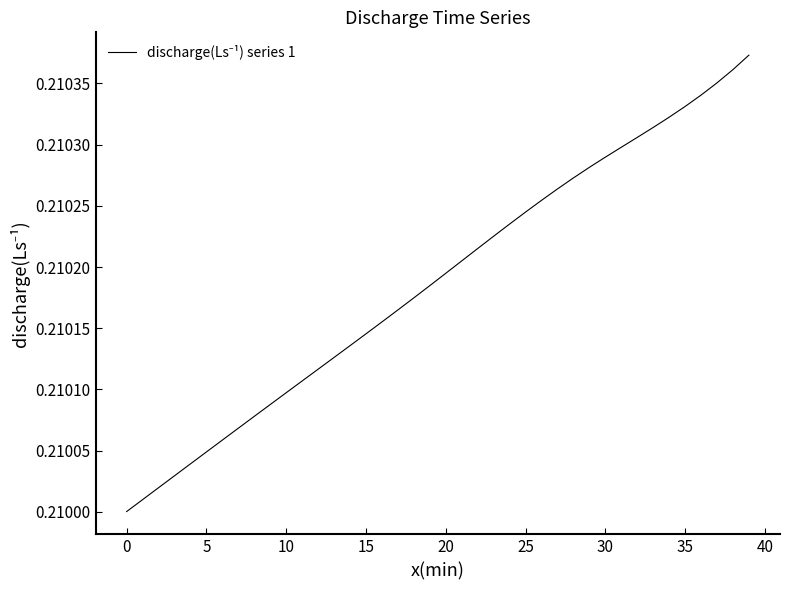

Where is the data nearest to the value 0?

0